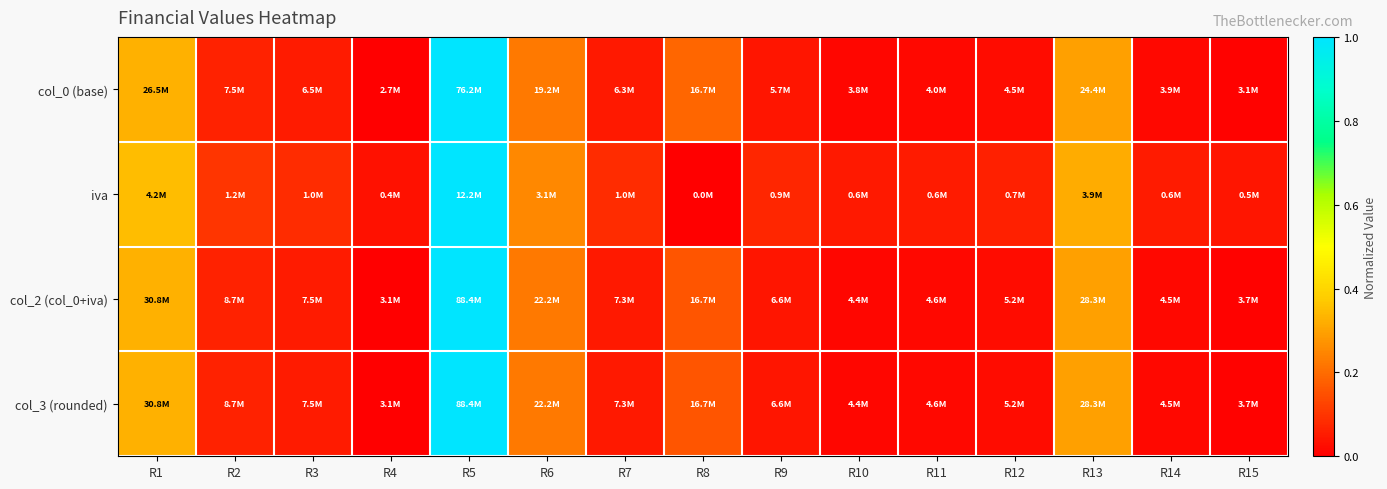

What is the maximum value shown in the chart?

1.0